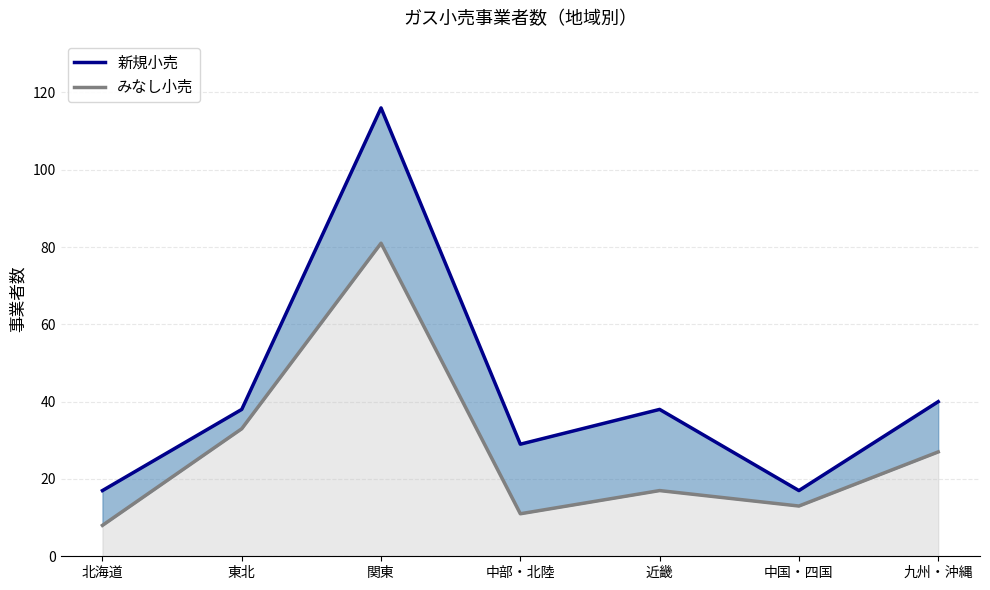

Between 東北 and 中部・北陸, which series saw the biggest shift?

みなし小売_line